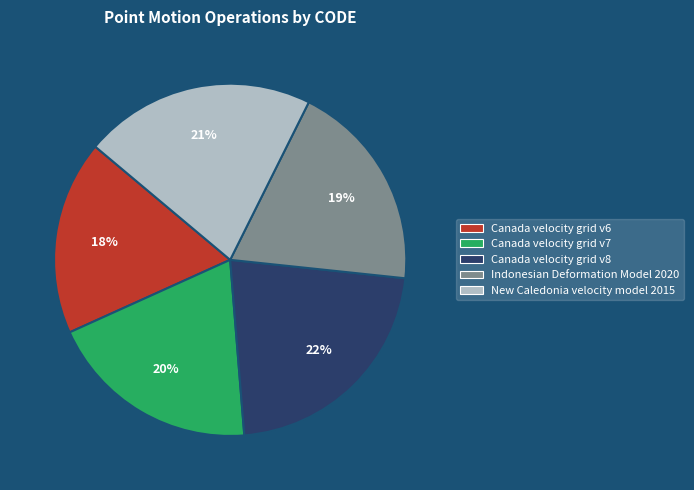

Which slice is the largest?

Canada velocity grid v8